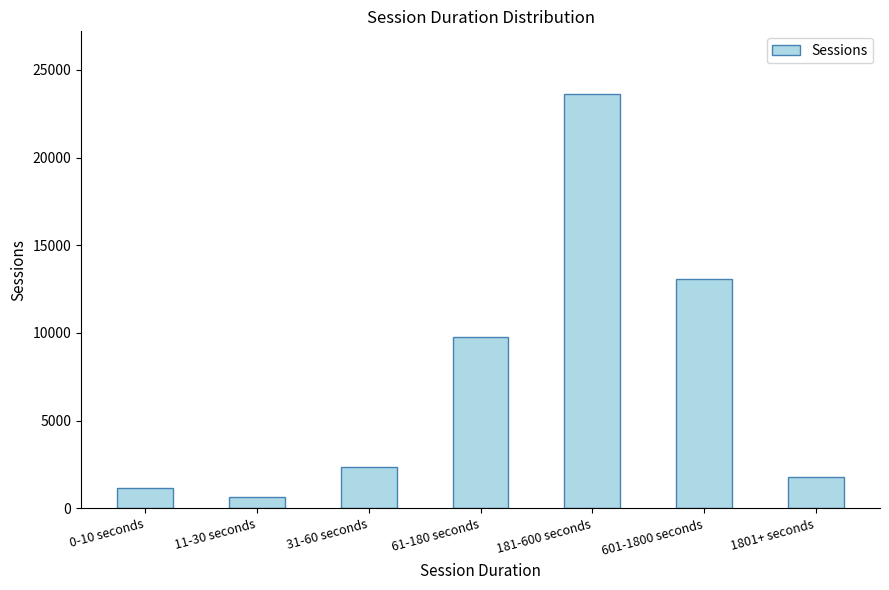

What is the difference between the maximum and second lowest values?

22479